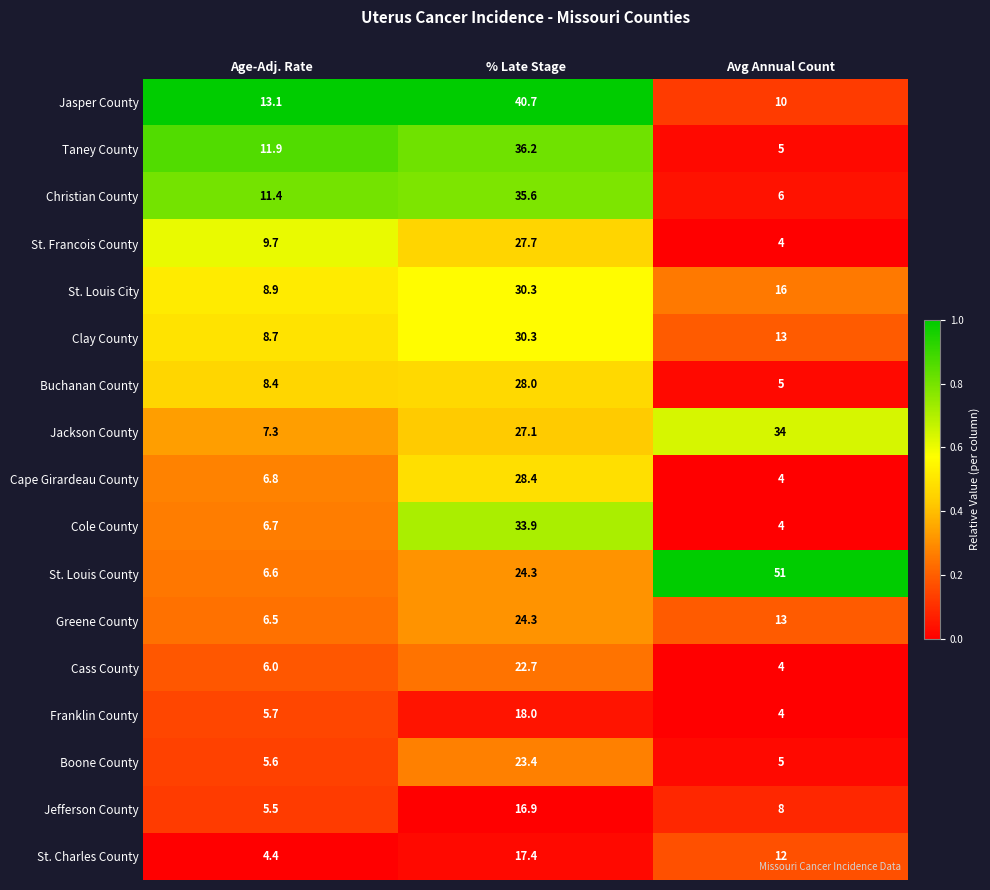

Which series has the largest range (max minus min)?

St. Louis County